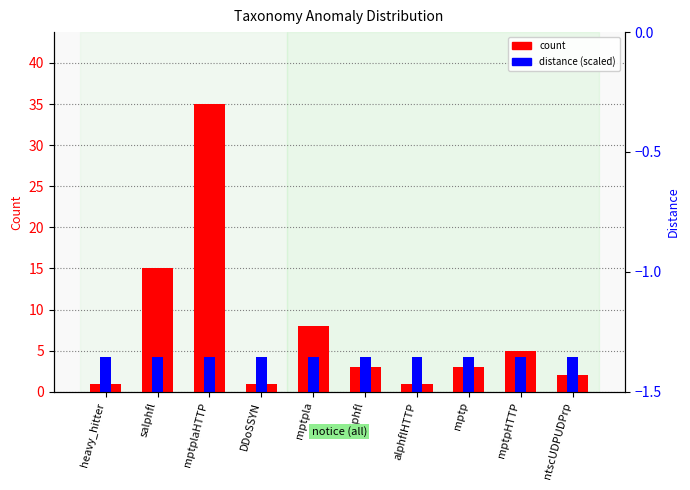

How many bars are there in each group?

2